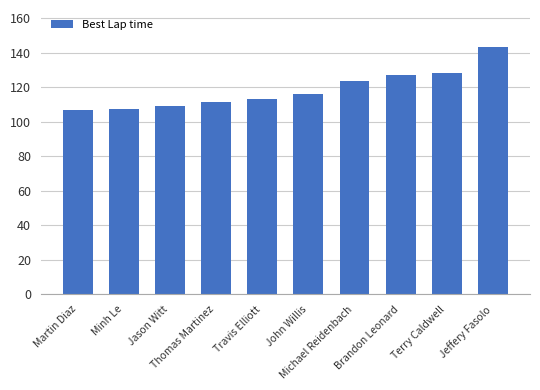

Reading left to right, list all the values displayed in this chart.

106.7	107.5	109.2	111.7	113.3	115.8	123.3	127.1	128.5	143.3